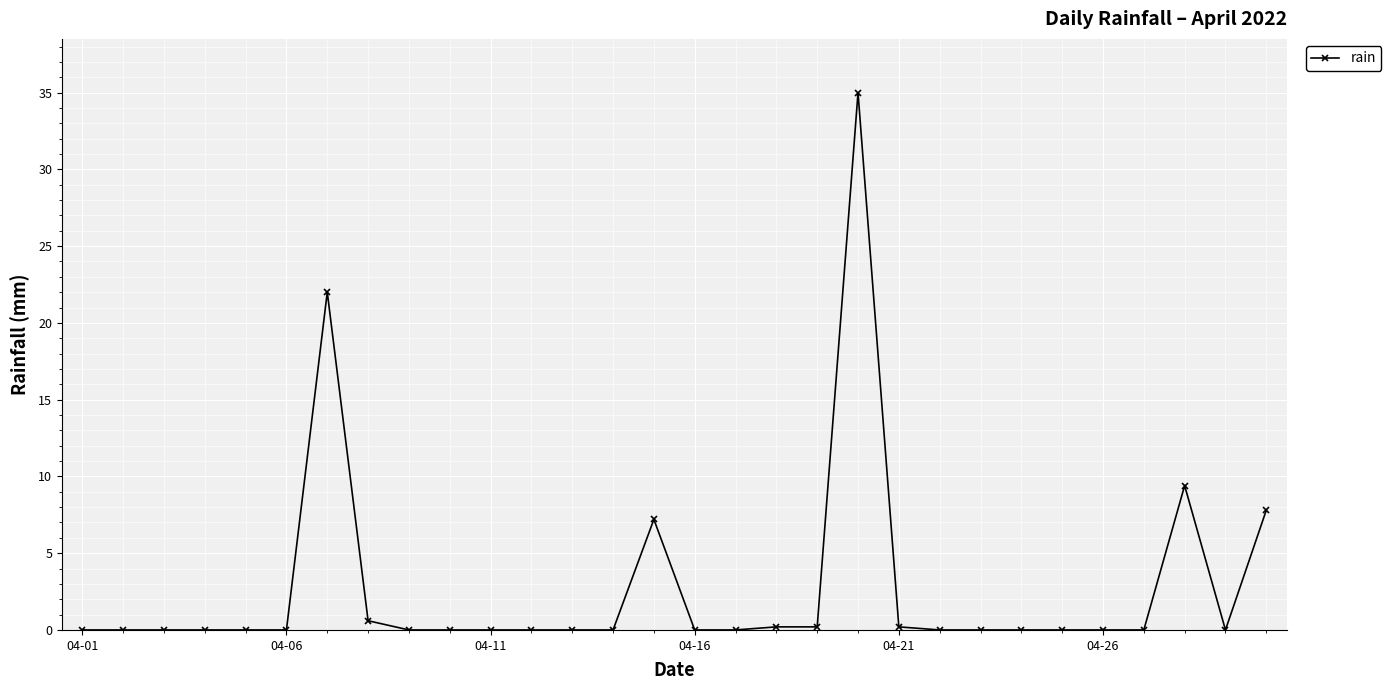

What is the sum of all values?

82.6